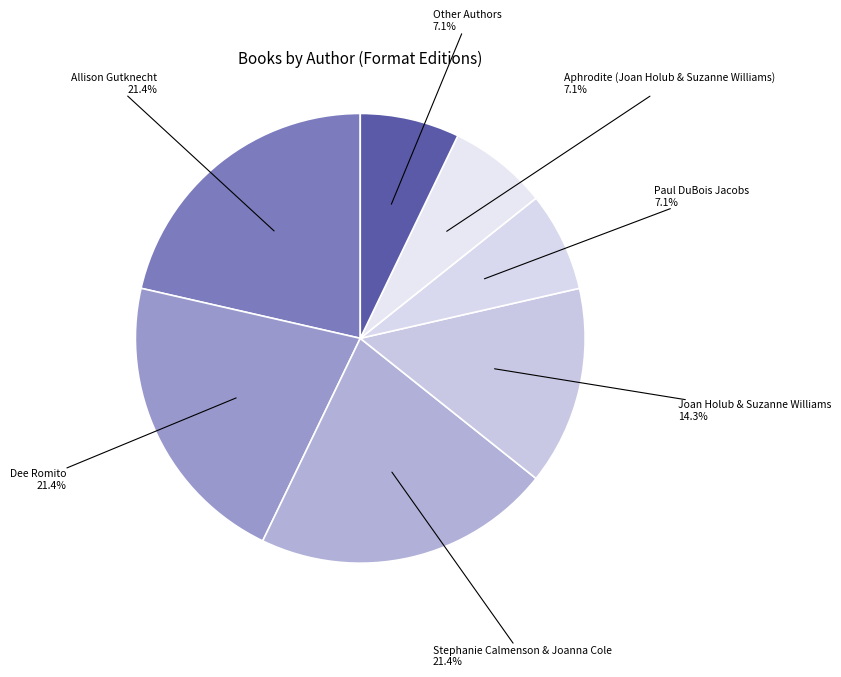

To the nearest percent, what is the difference between the largest and smallest slice percentages?

14%